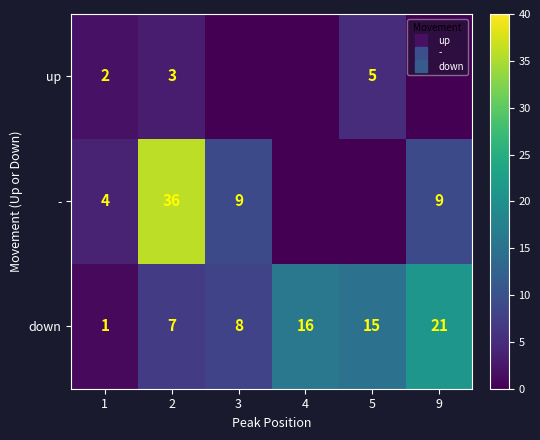

How many data points in down are less than 15?

3